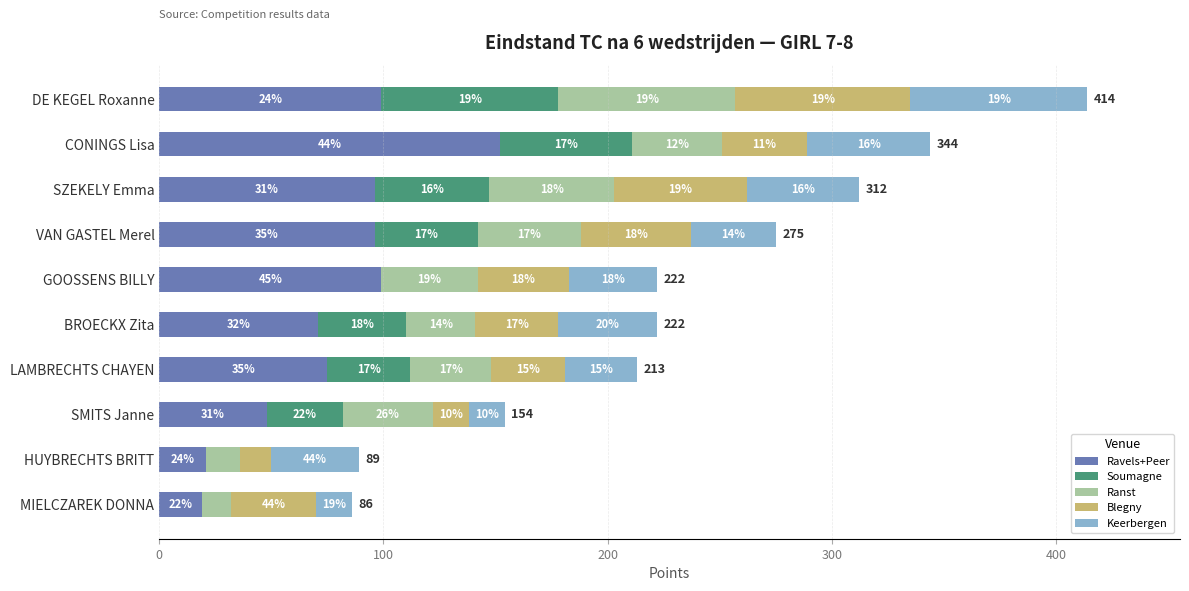

What is the average value of the Keerbergen series?

41